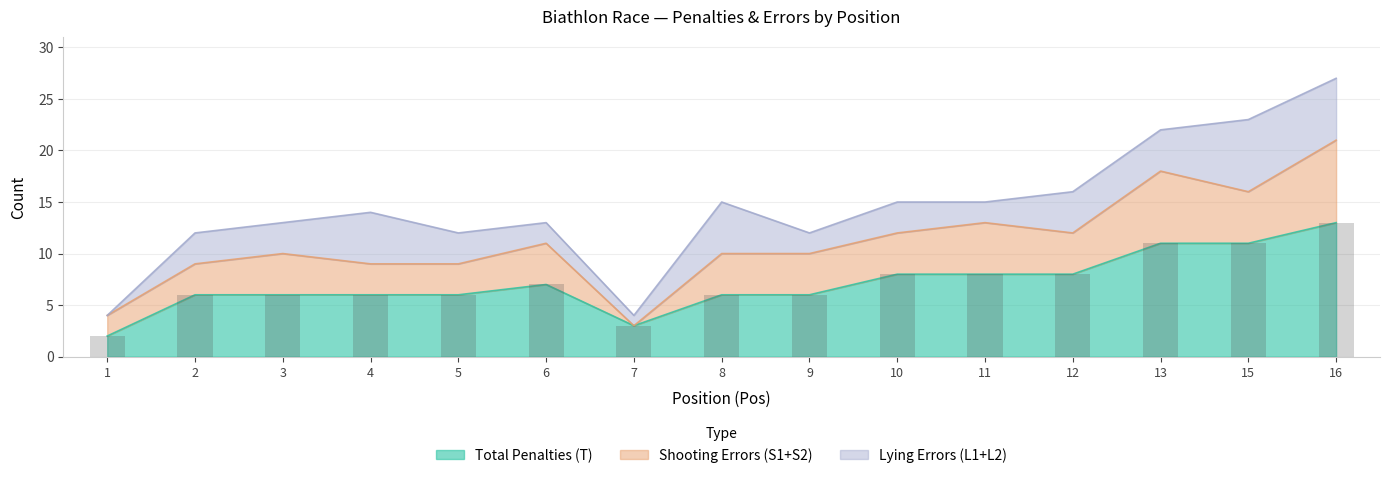

What are all the series names shown in the legend?

Total Penalties (T), Shooting Errors (S1+S2), Lying Errors (L1+L2)